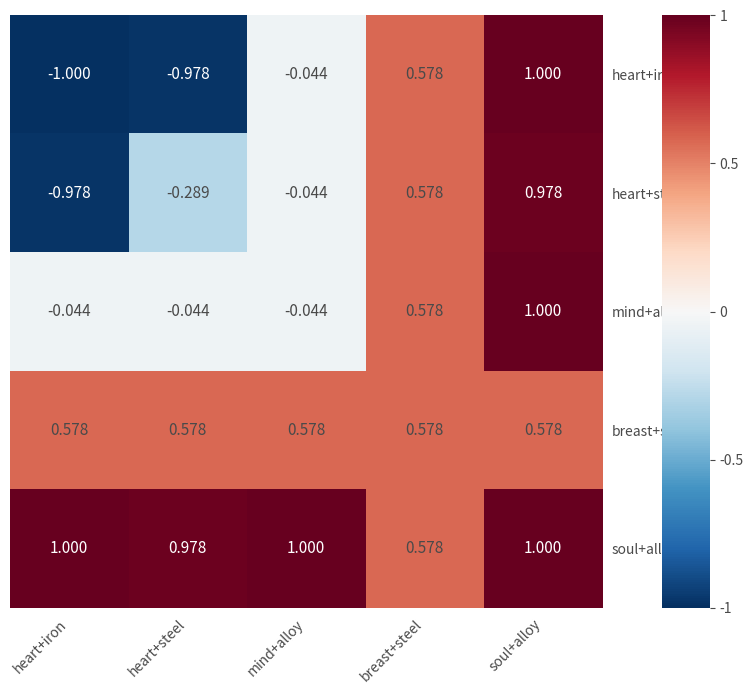

Which series has the largest range (max minus min)?

heart+iron